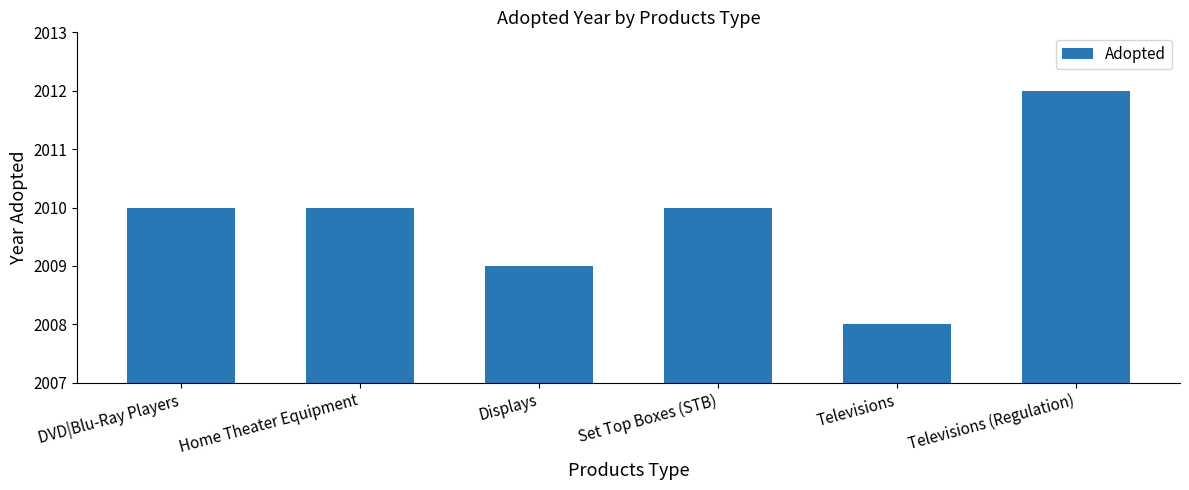

Which label corresponds to the largest value in the chart?

Televisions (Regulation)